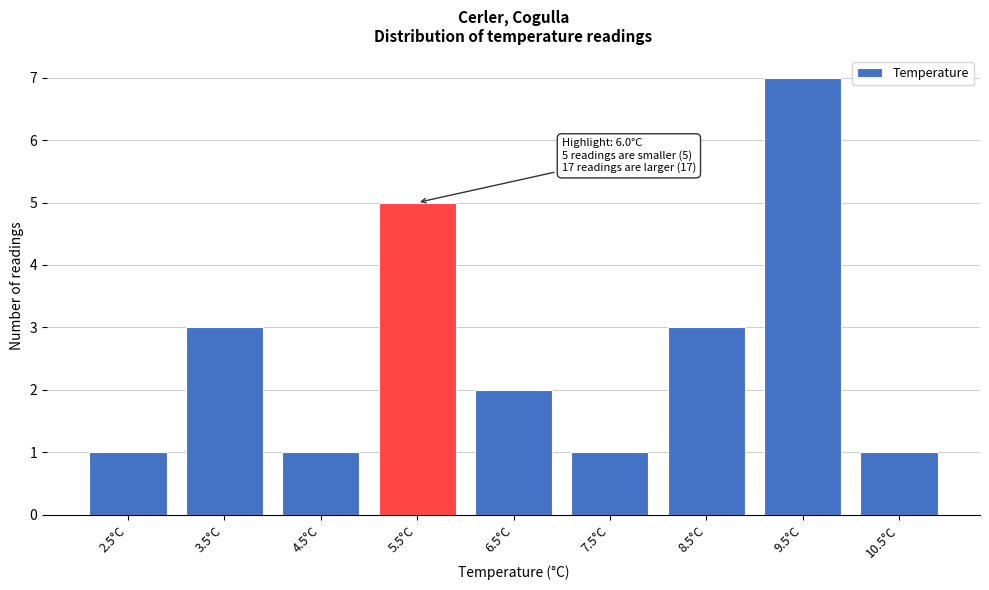

Reading left to right, list all the values displayed in this chart.

2.5°C=1	3.5°C=3	4.5°C=1	5.5°C=5	6.5°C=2	7.5°C=1	8.5°C=3	9.5°C=7	10.5°C=1